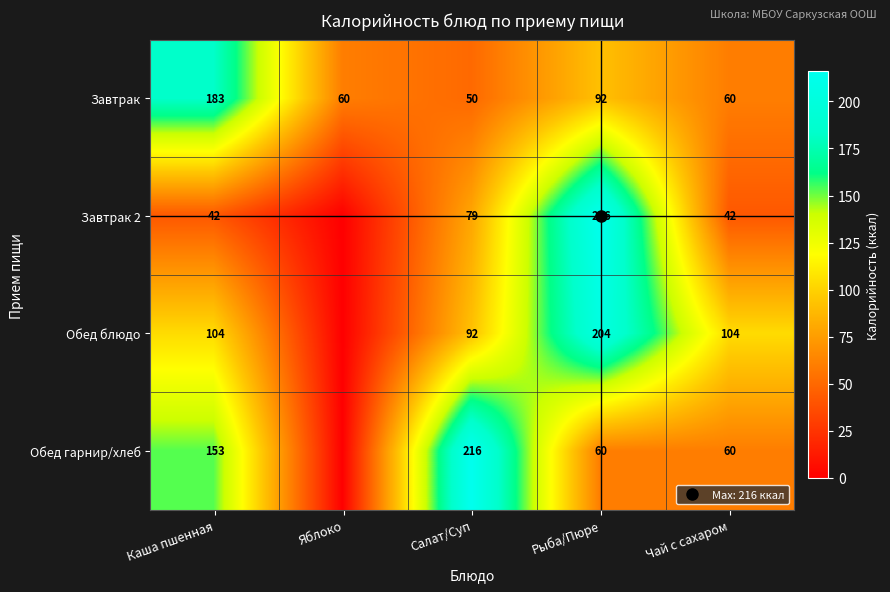

What is the difference between the highest and lowest values at Чай с сахаром?

62.0